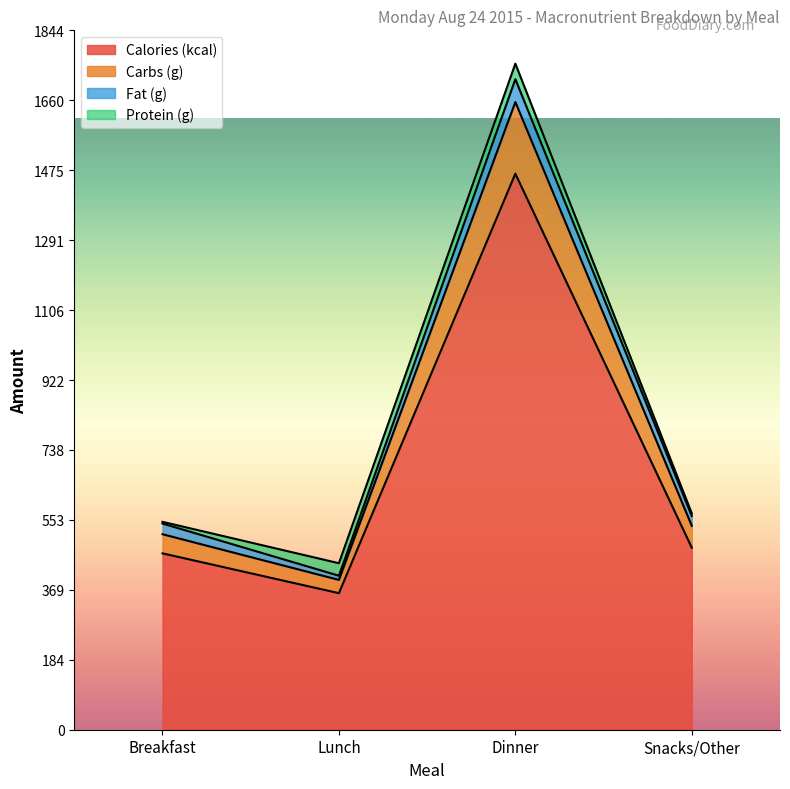

Which has a higher value, Dinner or Lunch?

Dinner